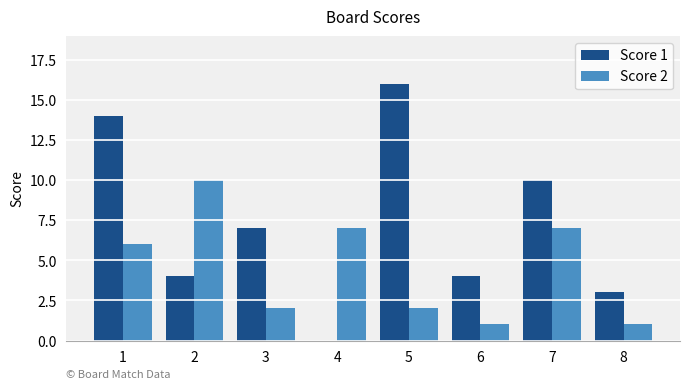

How many groups of bars are there?

8